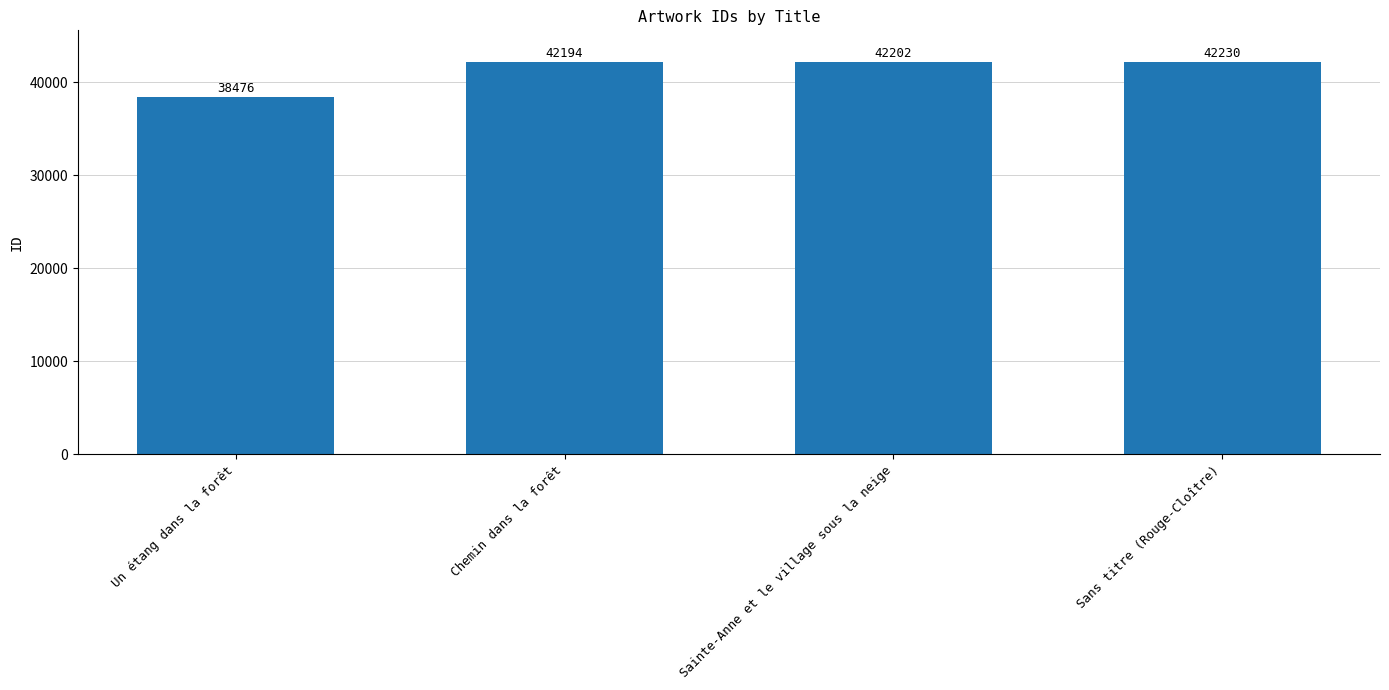

Reading left to right, transcribe all the data shown in this chart.

Un étang dans la forêt=38476	Chemin dans la forêt=42194	Sainte-Anne et le village sous la neige=42202	Sans titre (Rouge-Cloître)=42230